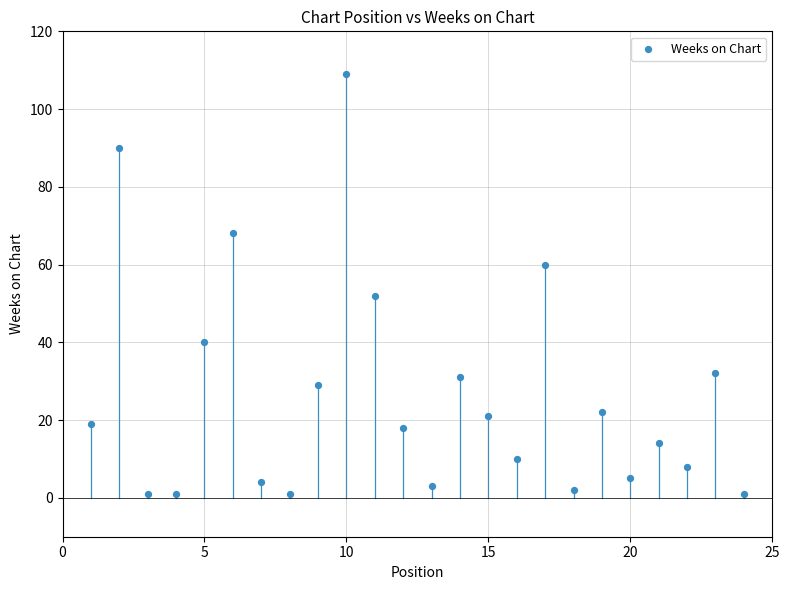

What Y value in the scatter plot is closest to 55?

52